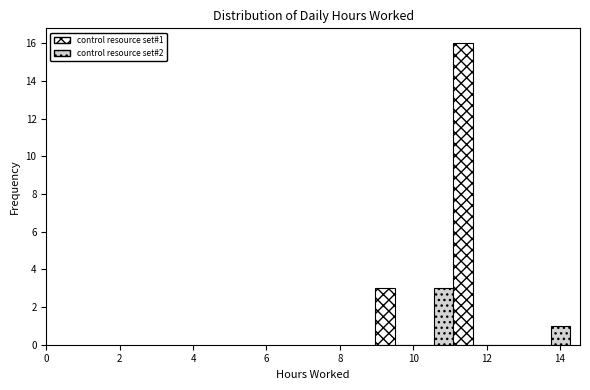

Around what value on the x-axis is the tallest bar? Give the approximate position of its centre, as read against the axis.

11.4